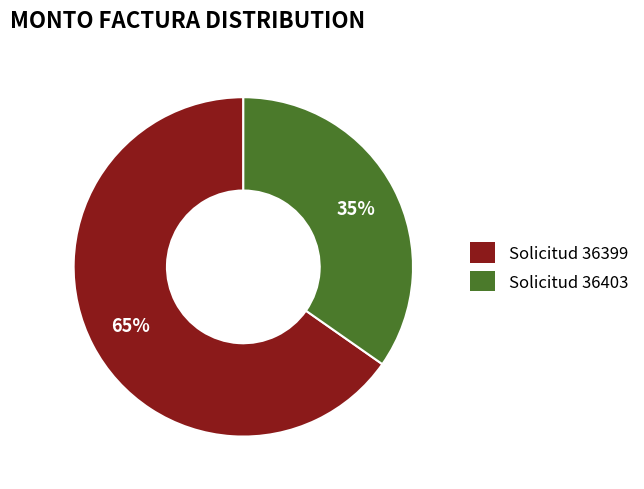

Do Solicitud 36403 and Solicitud 36399 together represent more than half of the pie?

Yes